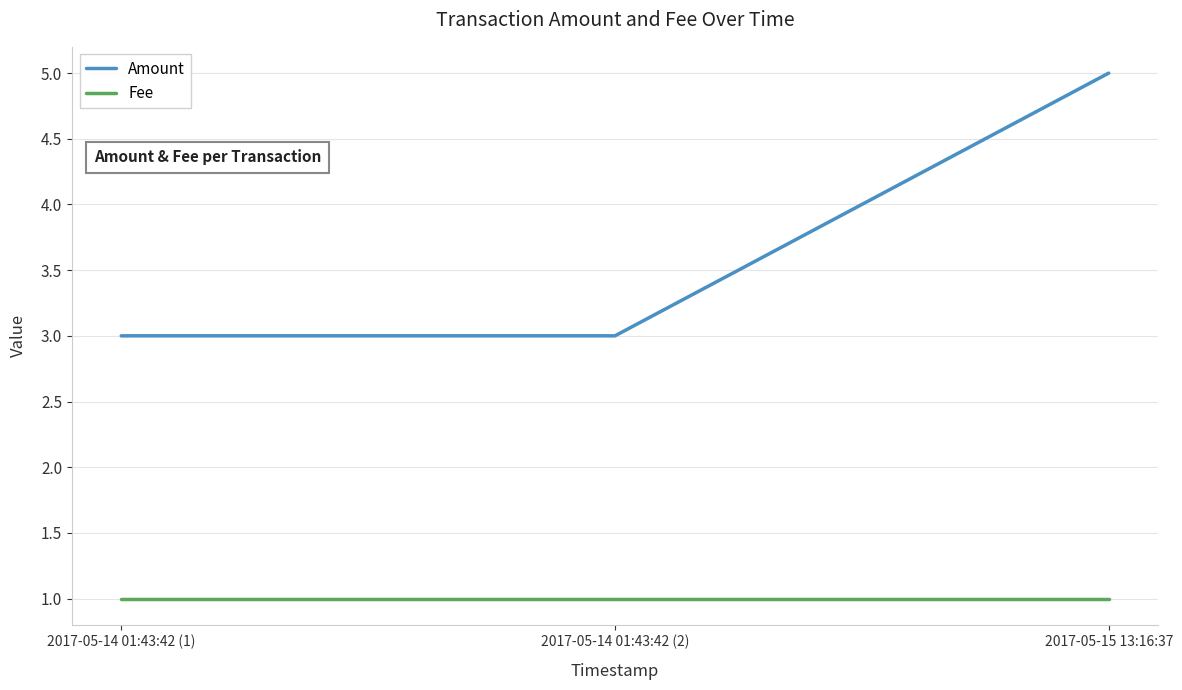

Which series has the largest range (max minus min)?

Amount